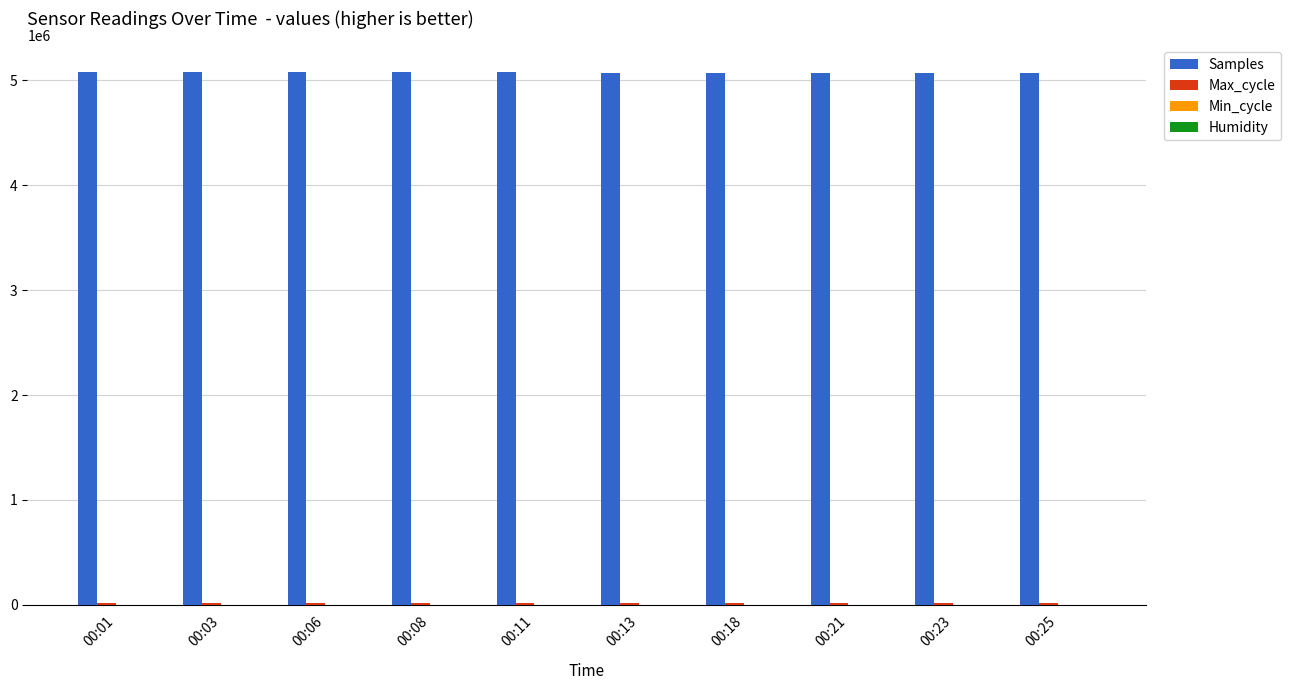

The value of Samples at 00:21 is 2230678. True or false?

False